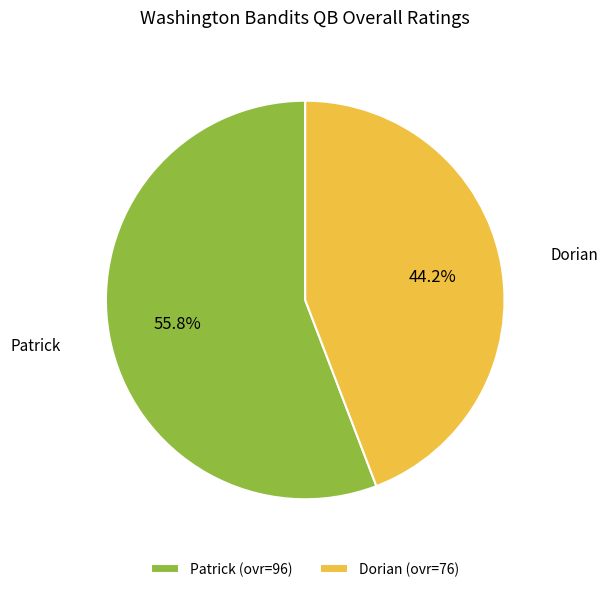

True or false: Patrick accounts for 56% of the total.

True